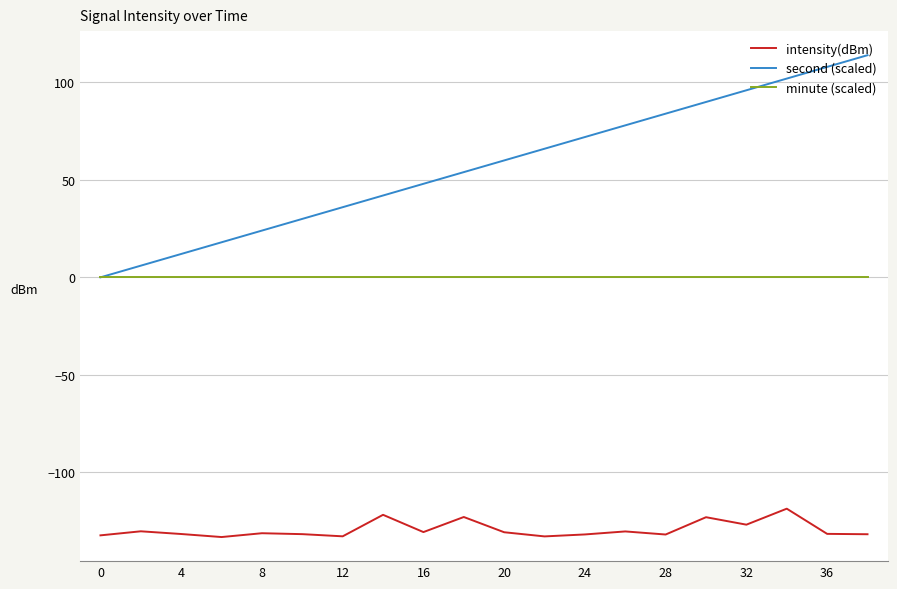

List the series in order of their peak value, highest first.

second (scaled), minute (scaled), intensity(dBm)